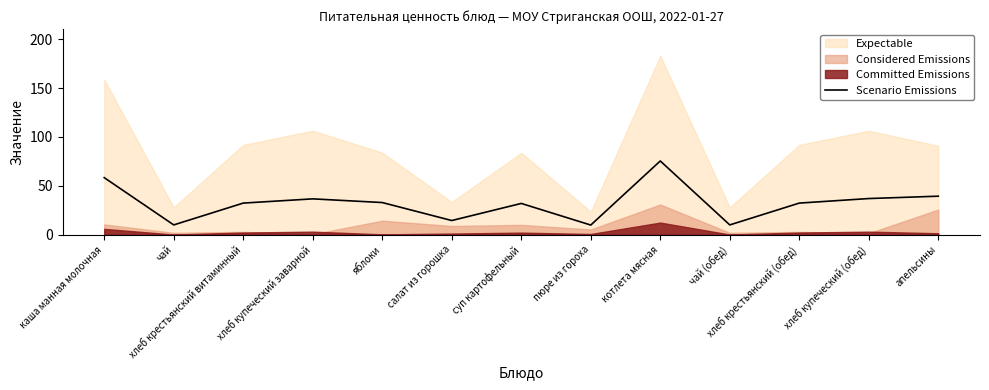

What is the value of the 5th point from the left?

32.9